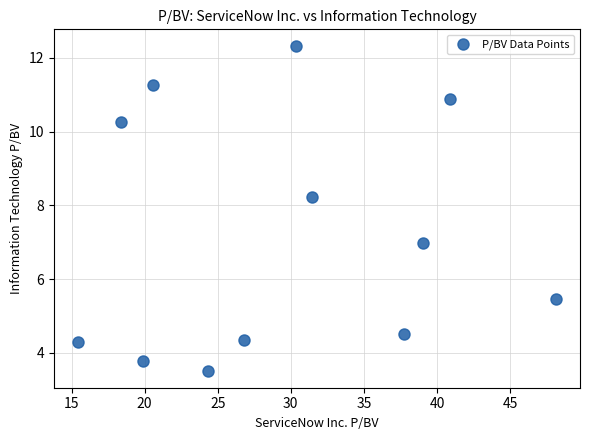

What is the average X value?

29.4